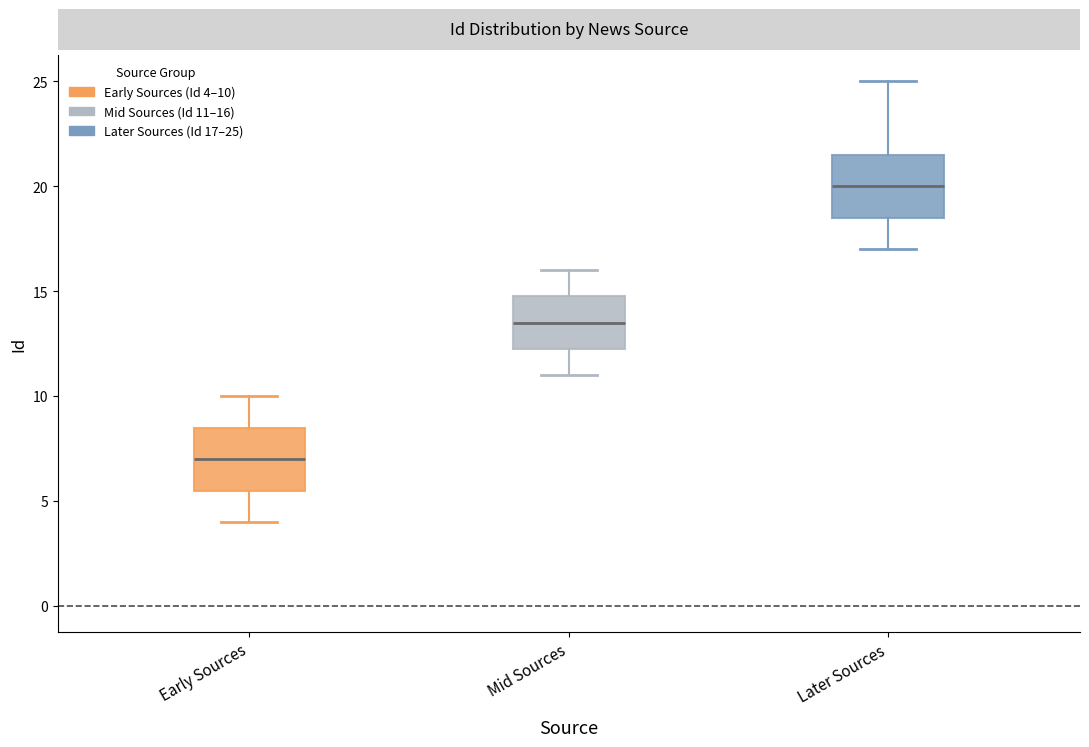

Reading left to right, read every box against the y-axis: the position of its median line, the range the box covers, and the ends of its whiskers. The values are not printed on the chart, so give them approximately, as read against the axis.

Early Sources: median 7.0, box 5.5 to 8.5, whiskers 4.0 to 10.0
Mid Sources: median 13.5, box 12.5 to 15.0, whiskers 11.0 to 16.0
Later Sources: median 20.0, box 18.5 to 21.5, whiskers 17.0 to 25.0